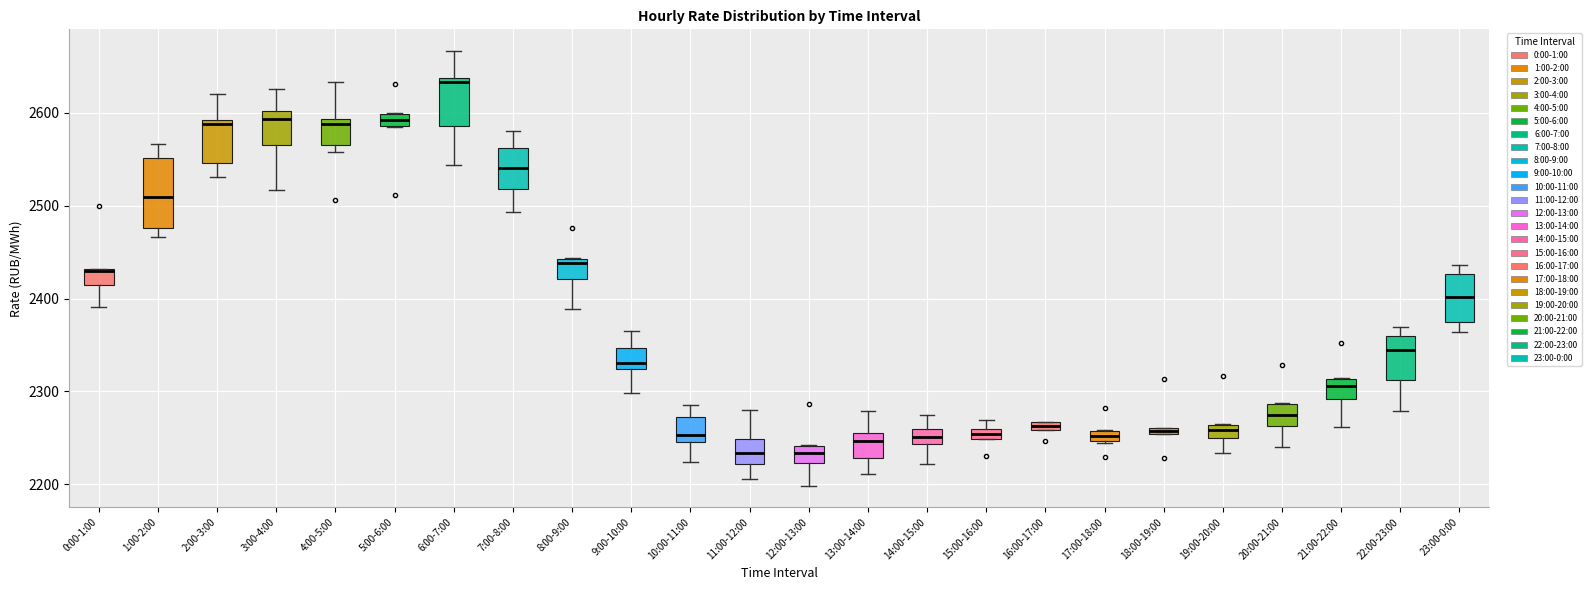

Comparing the boxes themselves (not the whiskers), which one is the tallest?

1:00-2:00